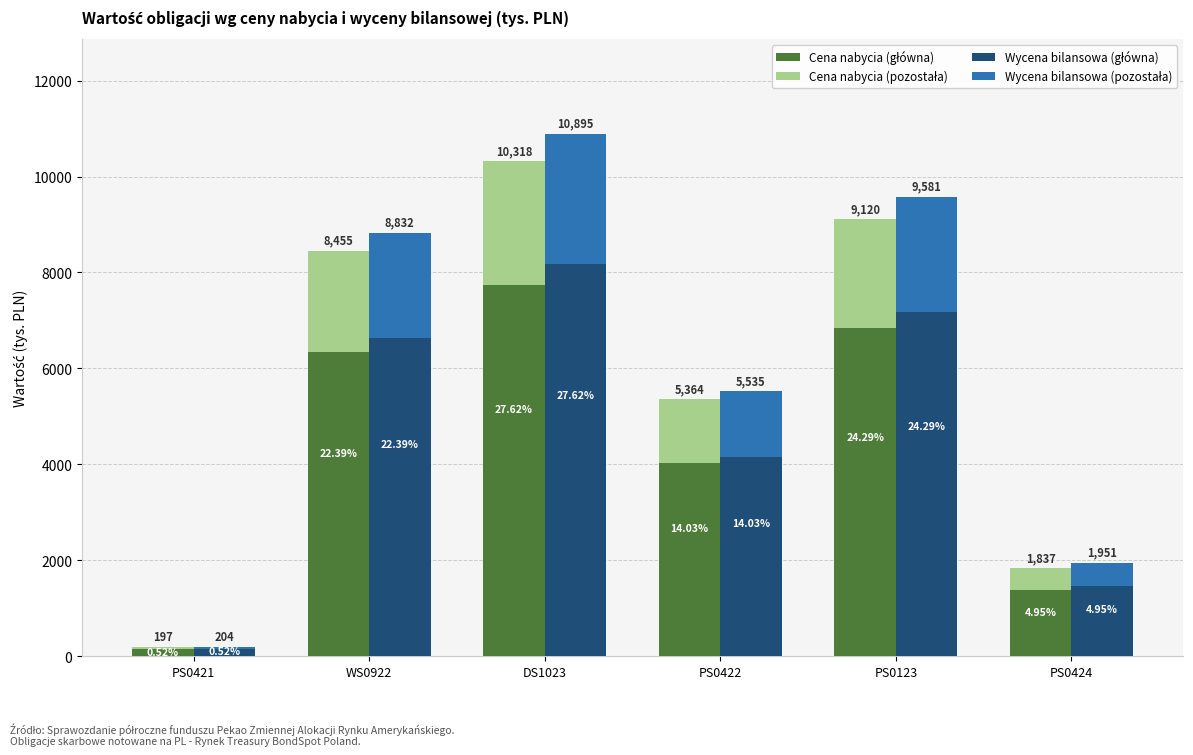

What is the total value across all series at PS0421?

401.0